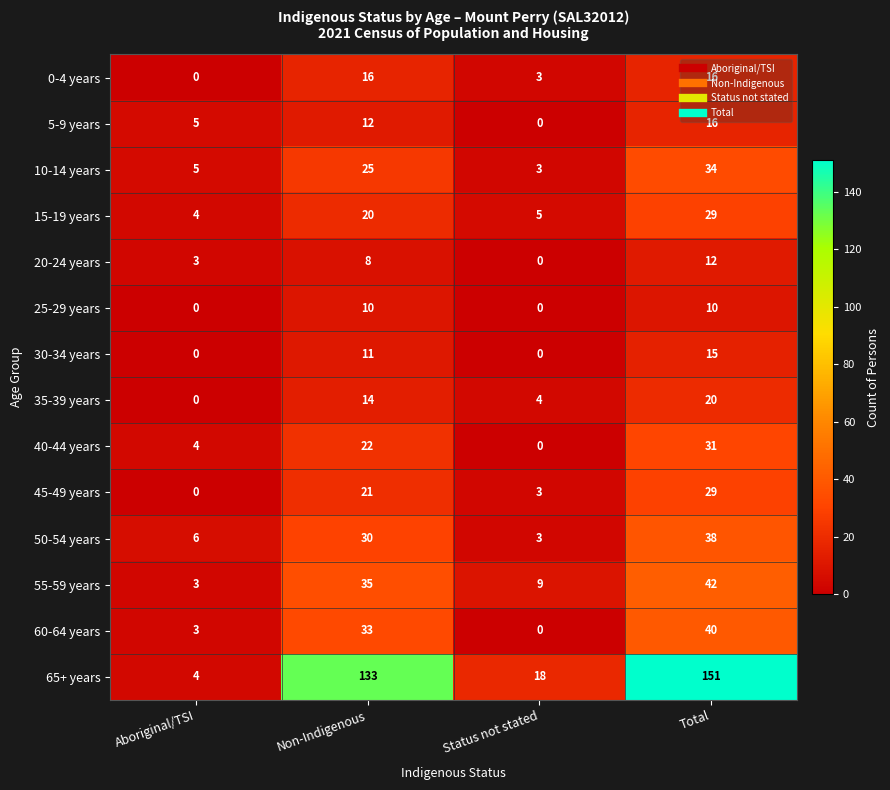

Where is 5-9 years nearest to the value 8?

Aboriginal/TSI